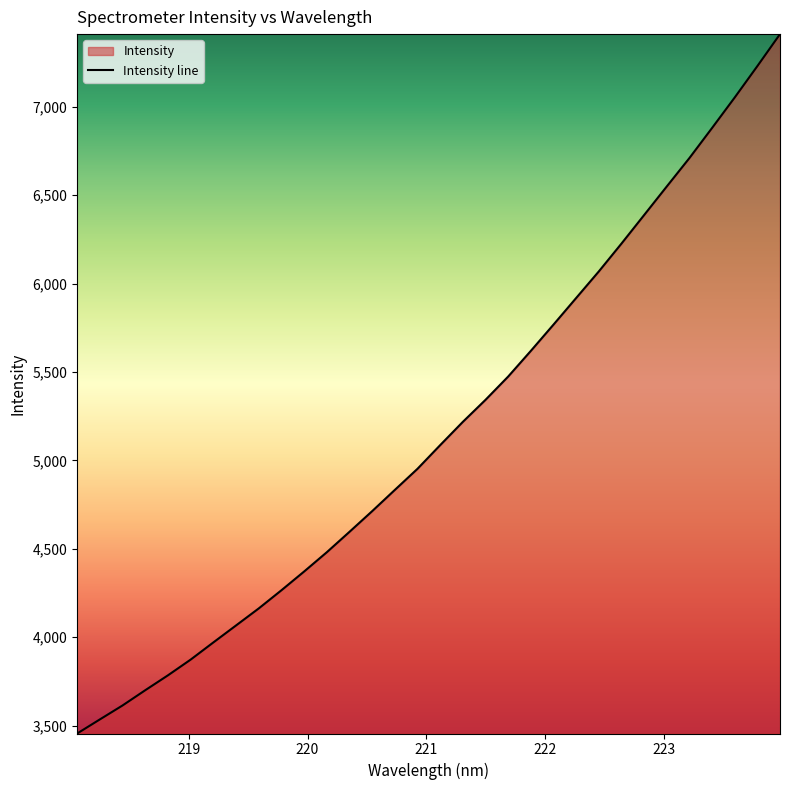

Which category has the highest value across all series?

223.9802